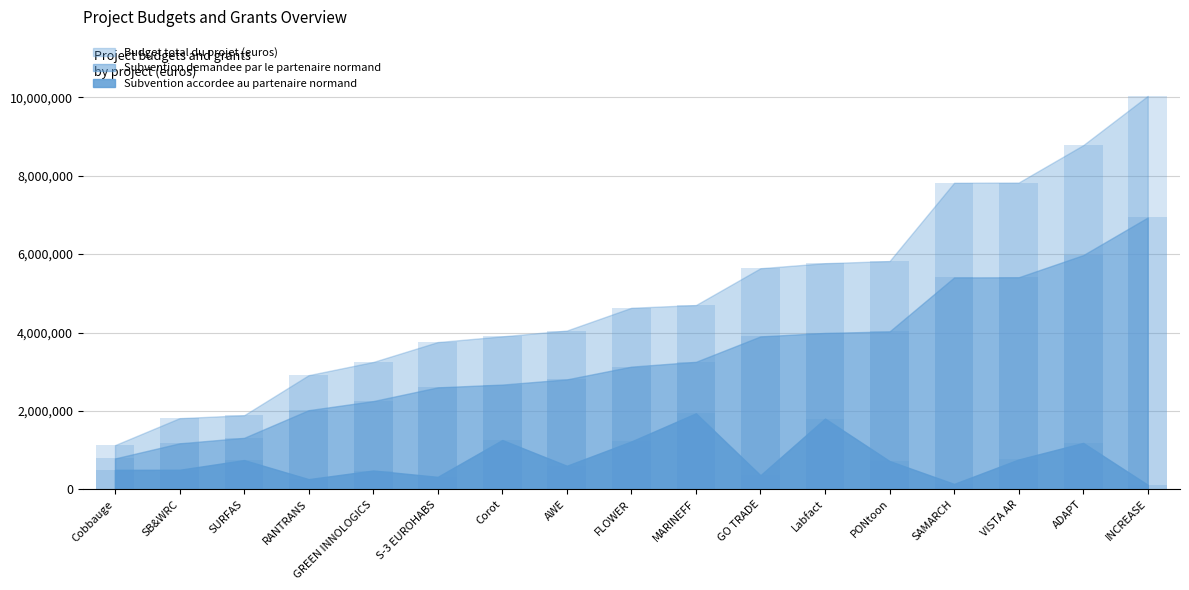

Rank the series by their average value, from lowest to highest.

Subvention accordee au partenaire normand, Subvention demandee par le partenaire normand, Budget total du projet (euros)